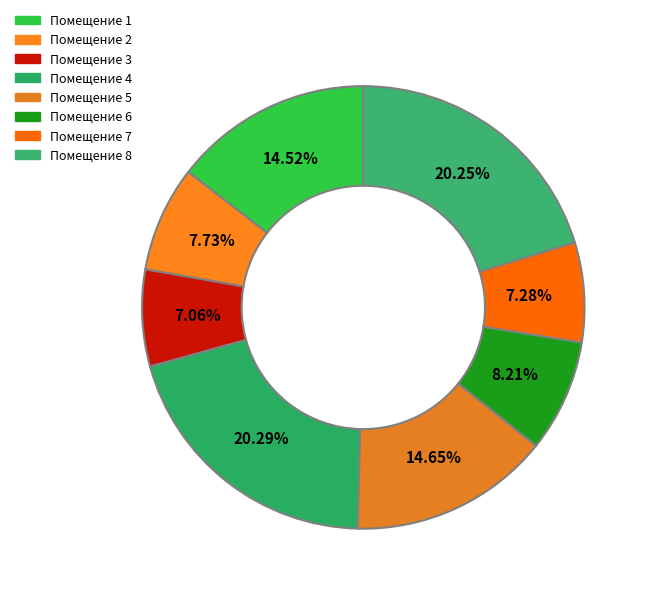

How many slices are in this pie chart?

8